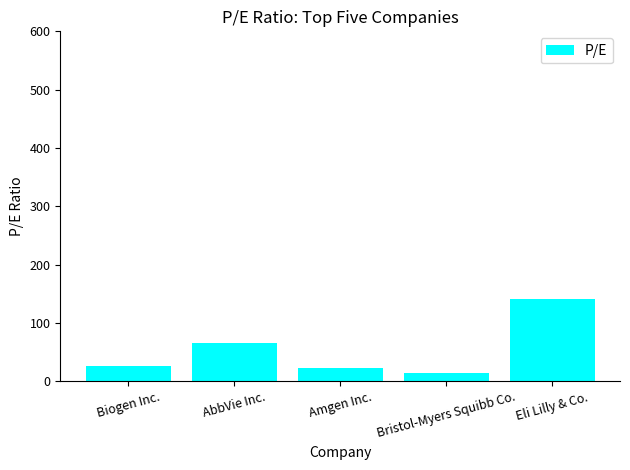

Are the bars grouped side by side (vs. stacked)?

No